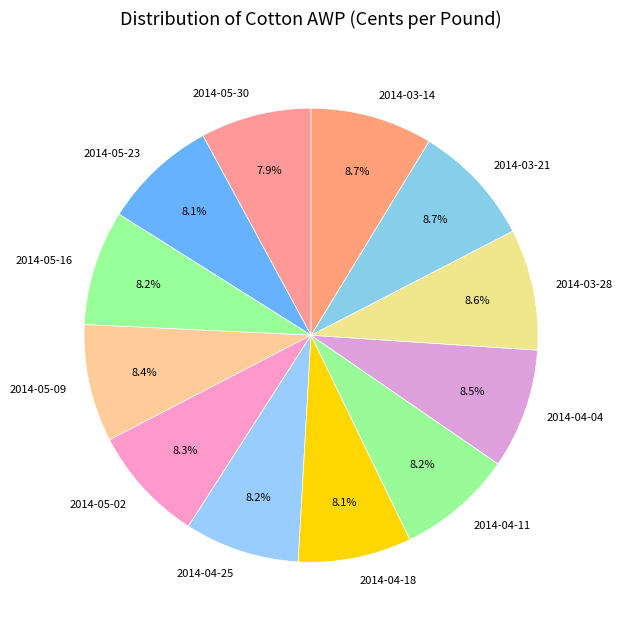

To the nearest percent, what portion does 2014-05-16 represent?

8%